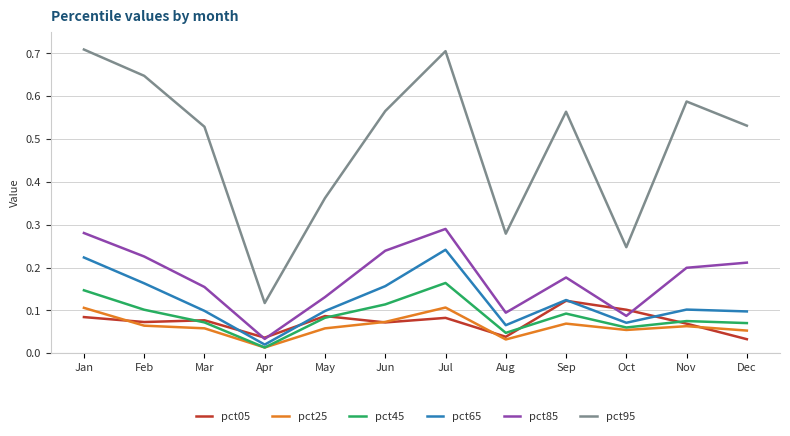

Which category has the lowest value in the pct95 series?

Apr